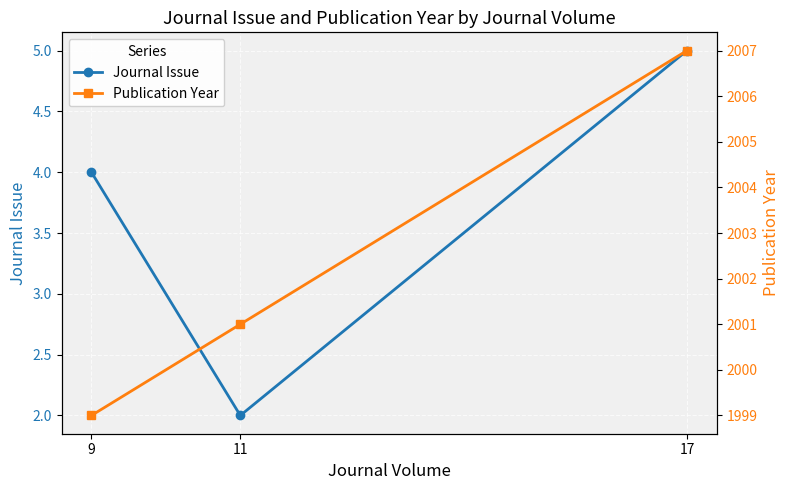

What is the value of the Journal Issue point at the 1st from the left?

4